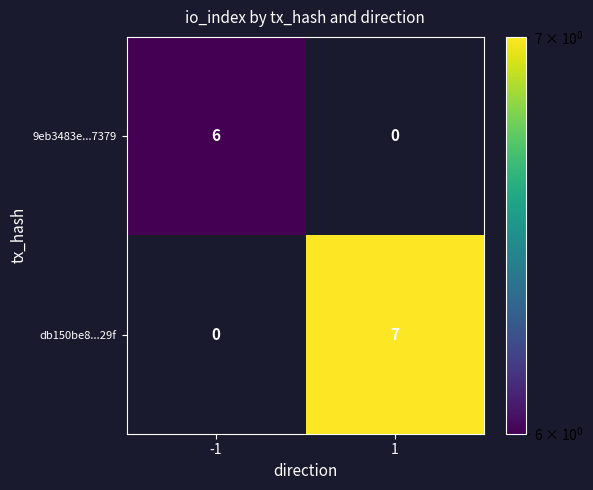

How many categories are shown in the chart?

2